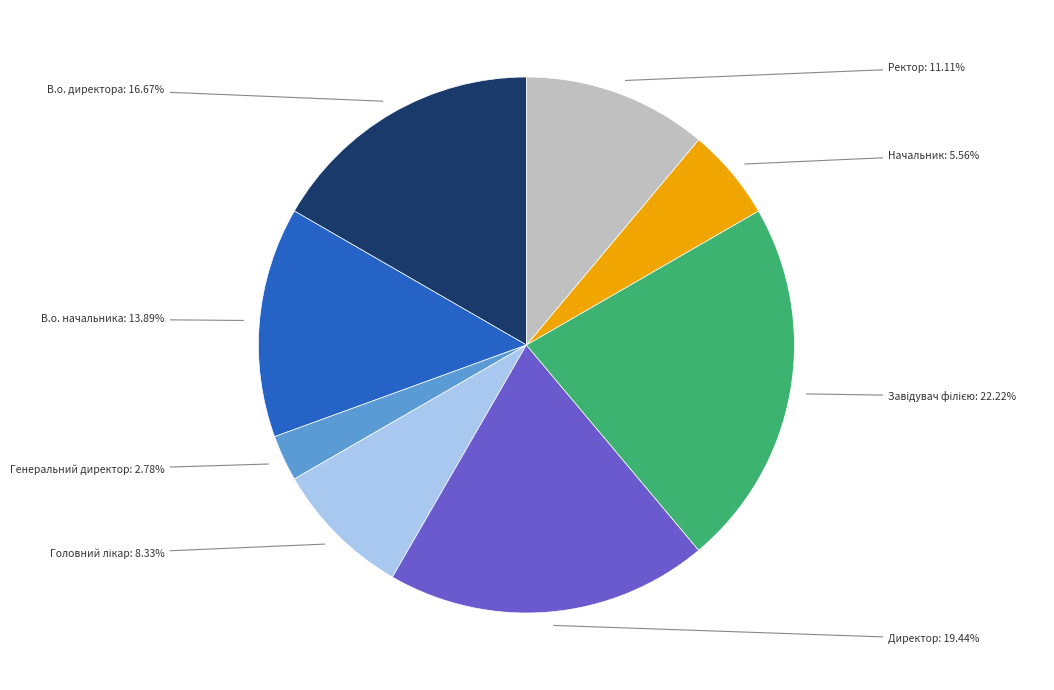

What is the ratio of the value at Ректор to the value at В.о. директора?

0.7